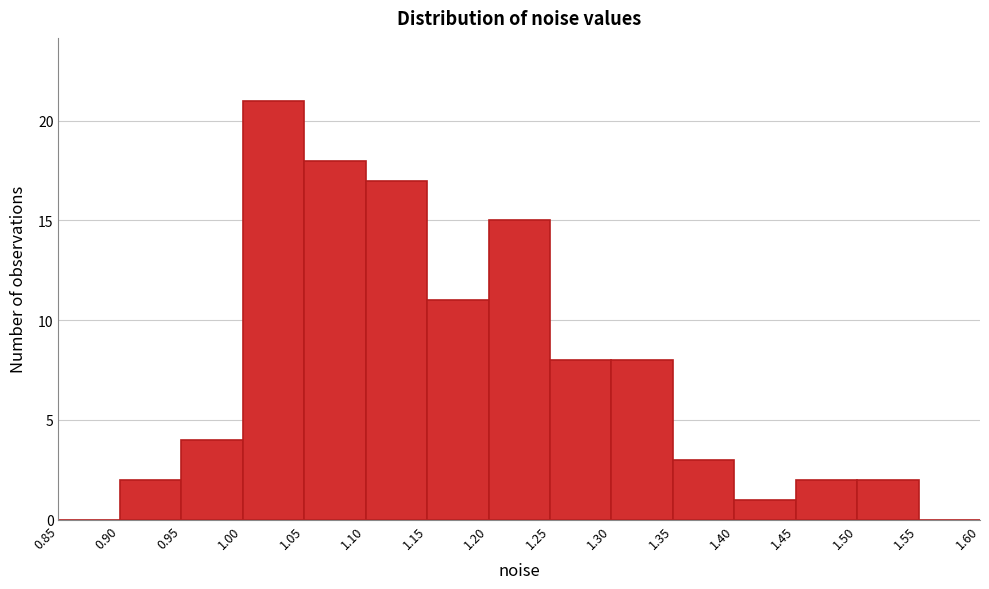

Which range on the x-axis has the tallest bar?

1.00 to 1.05